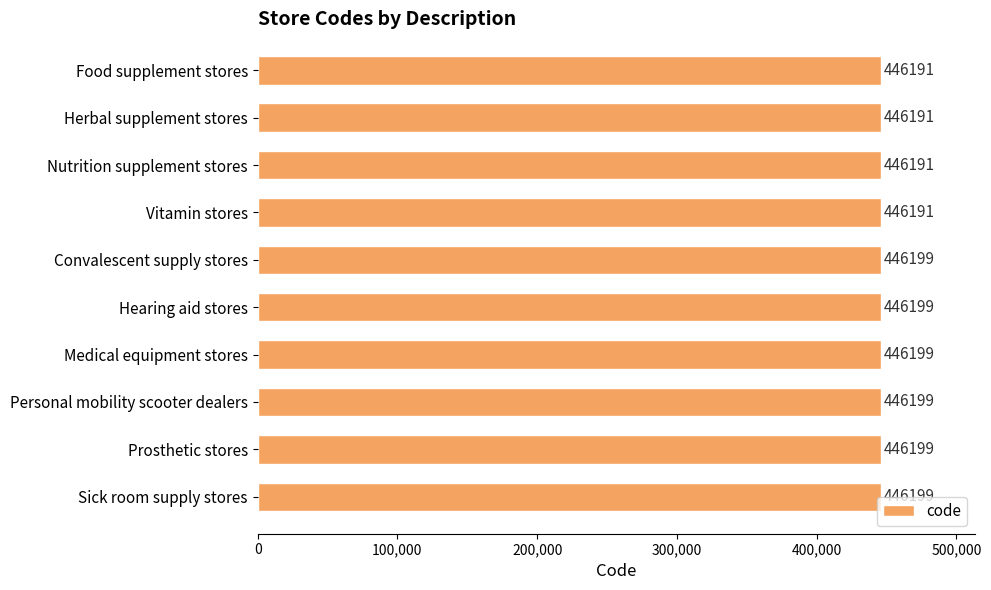

Read the value at Food supplement stores.

446191